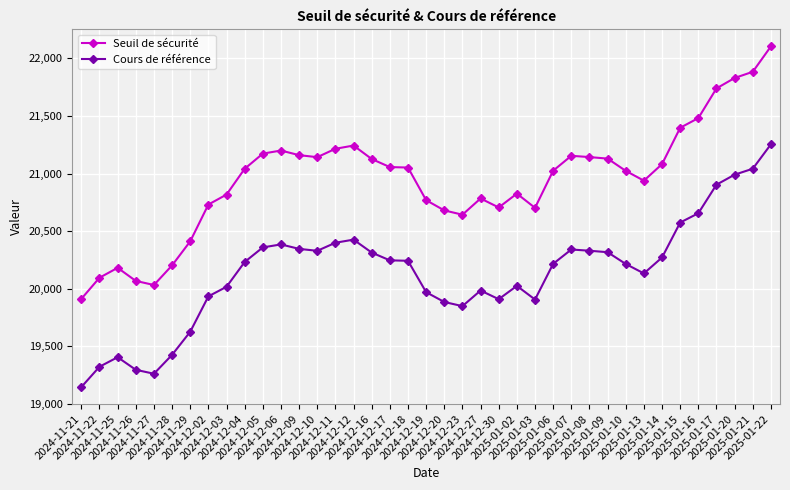

At which category is the sum across all series the highest?

2025-01-22